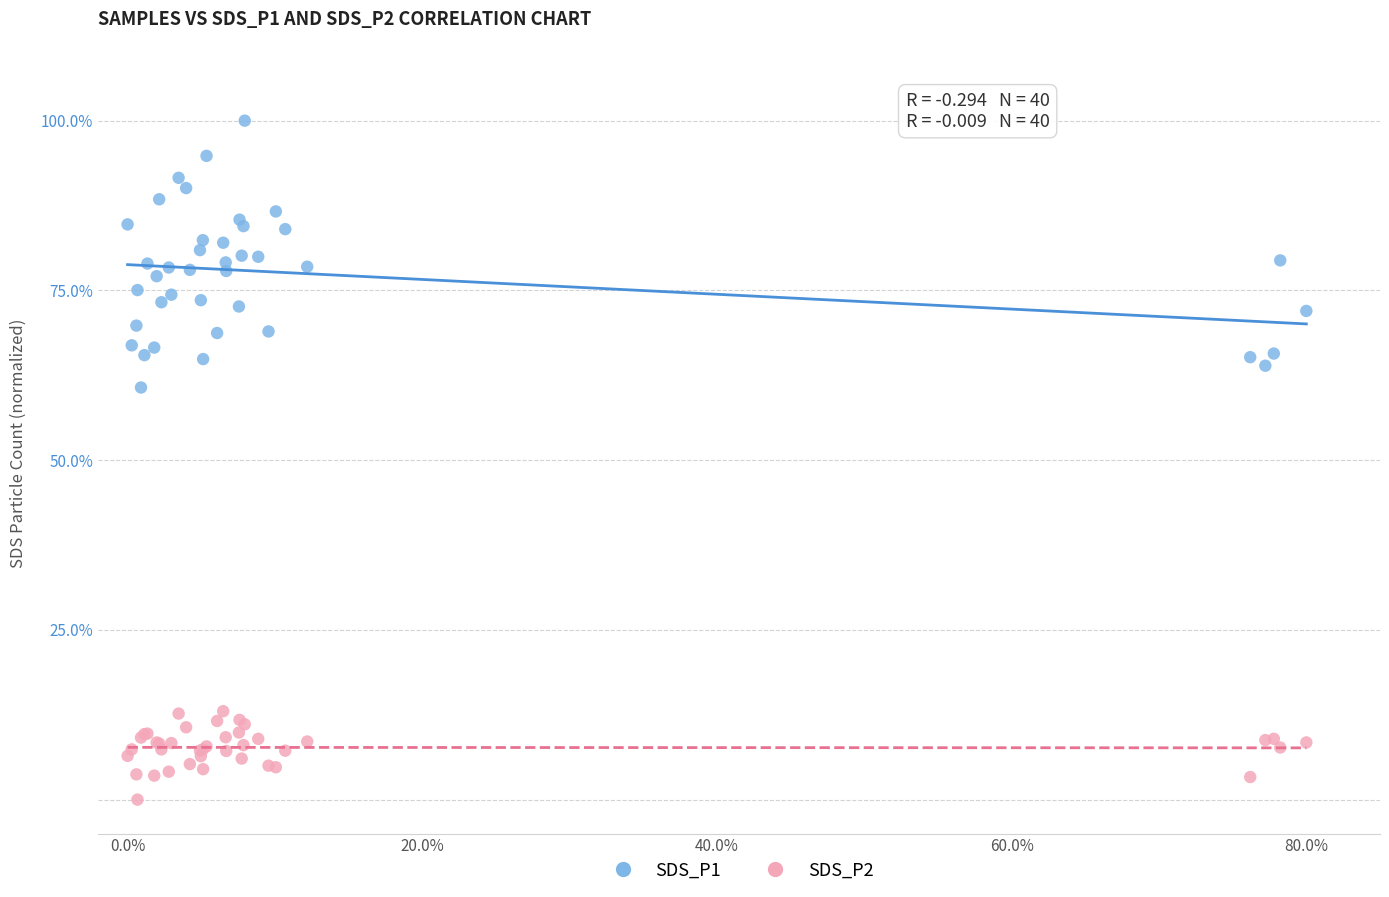

Which series has the widest spread of Y values?

SDS_P1